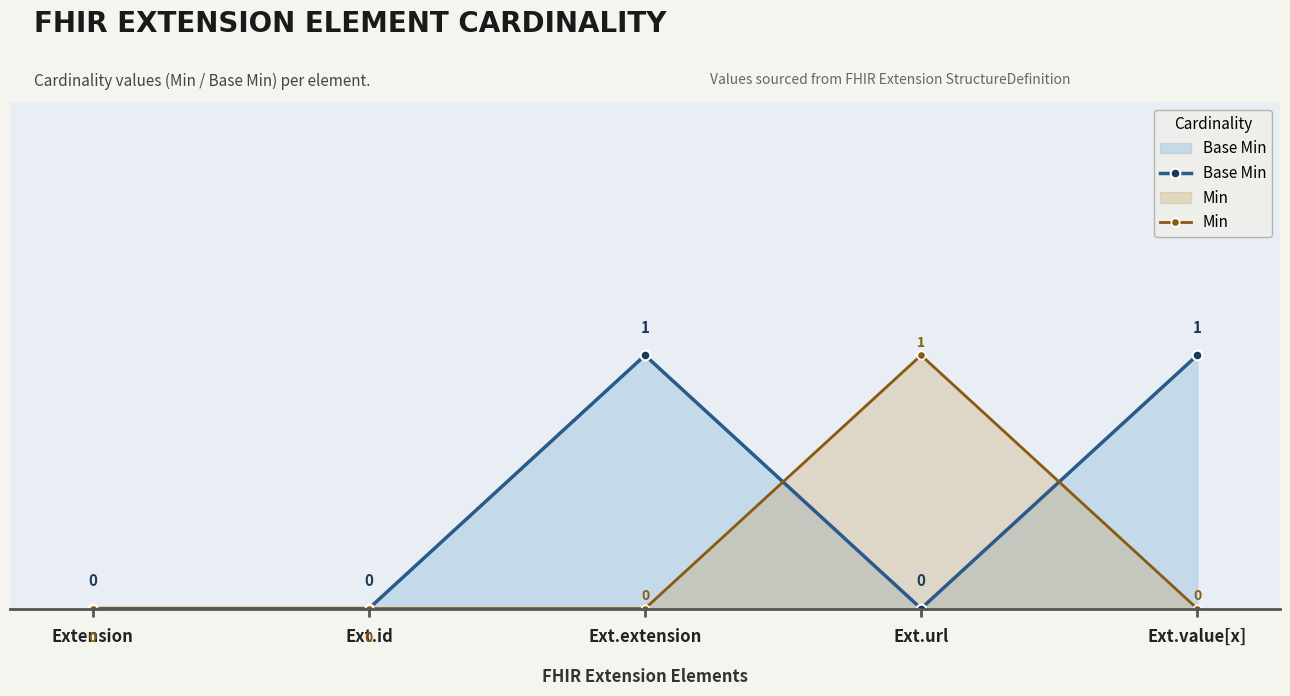

At which label does Base Min reach its minimum?

Extension